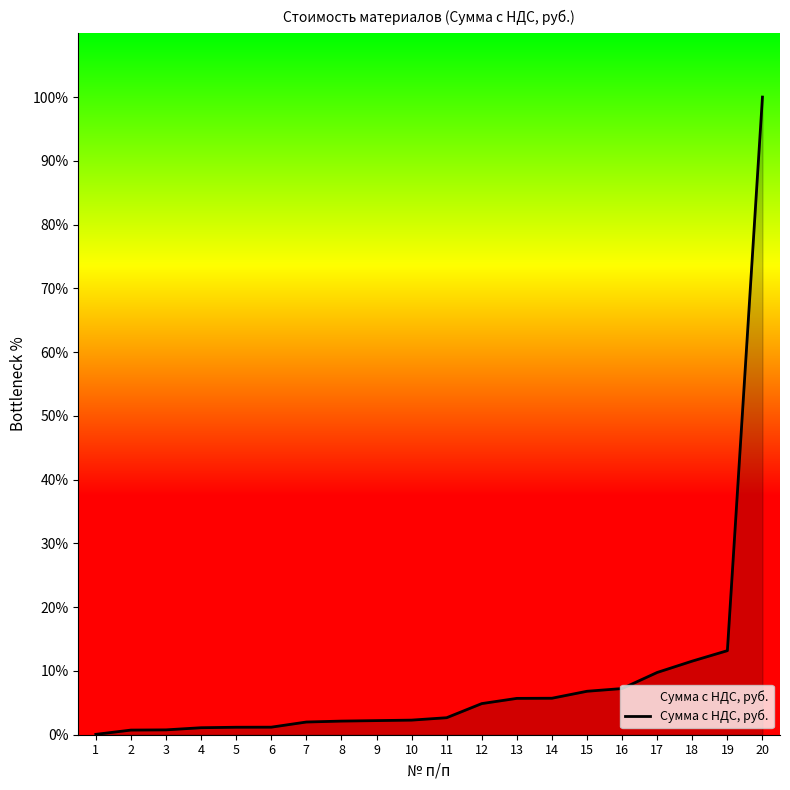

At which label does the data first exceed 2?

8